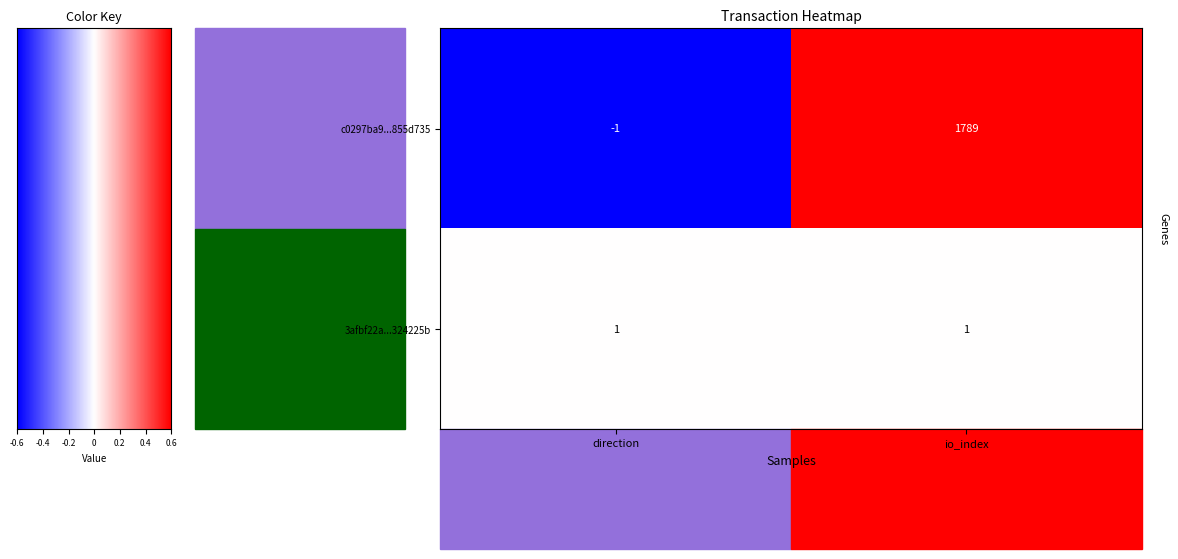

Reading left to right, extract all data points from this chart.

c0297ba9ebbc44518a6dbb18a696b79a855d735: -1=-1	1=1789
3afbf22a8d07c0b10e3ee47d3a395272324225b: -1=1	1=1